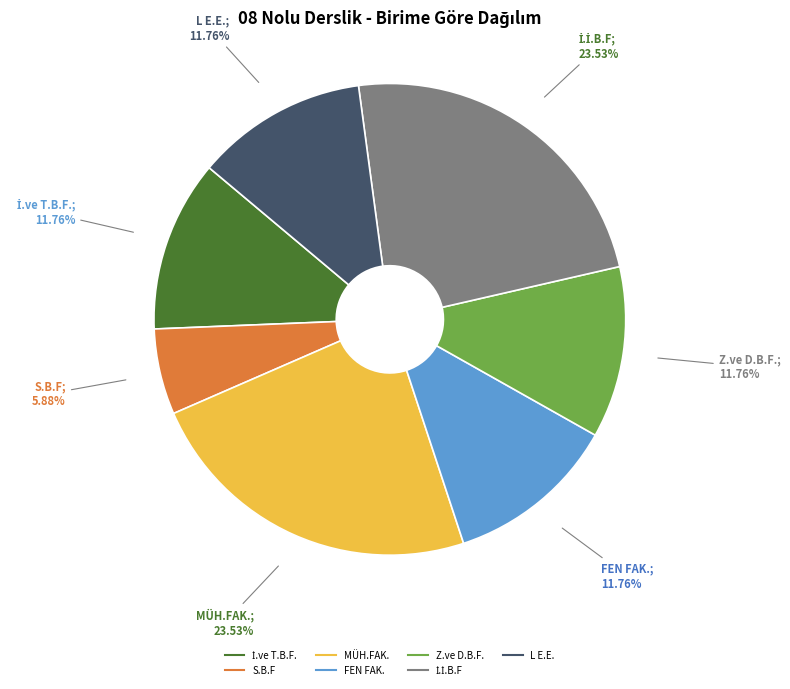

To the nearest percent, what portion does MÜH.FAK. represent?

24%